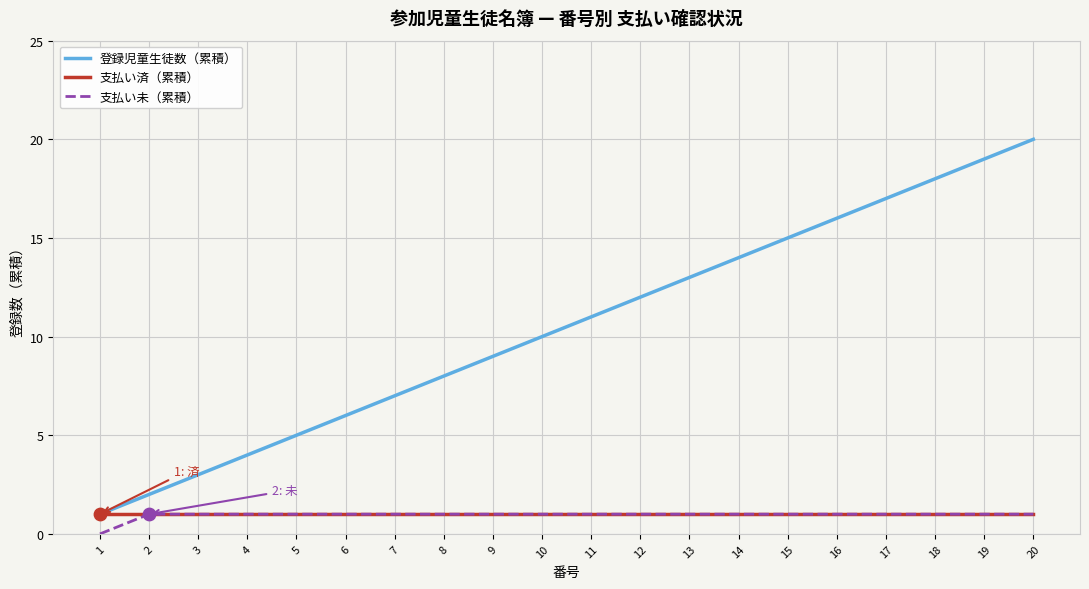

Which series has the widest spread of values?

登録児童生徒数（累積）